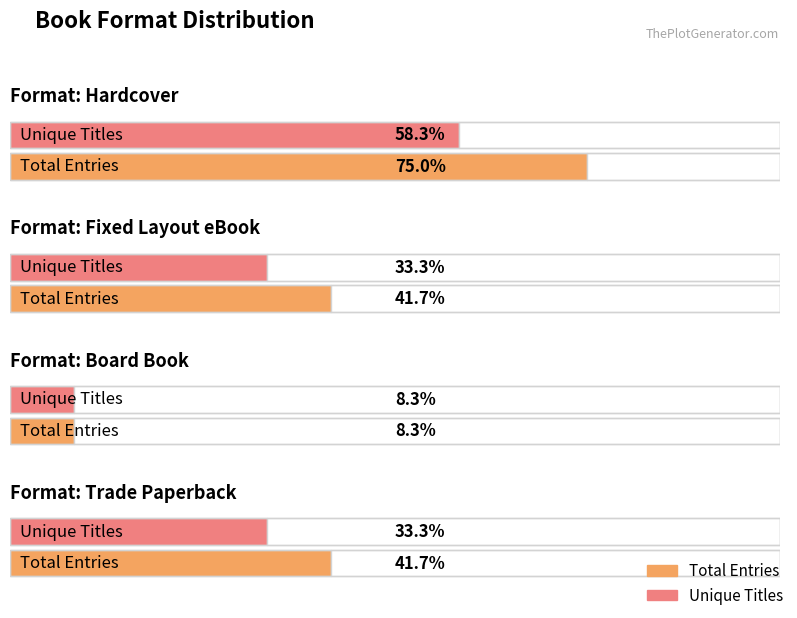

What position from the left is Board Book?

3